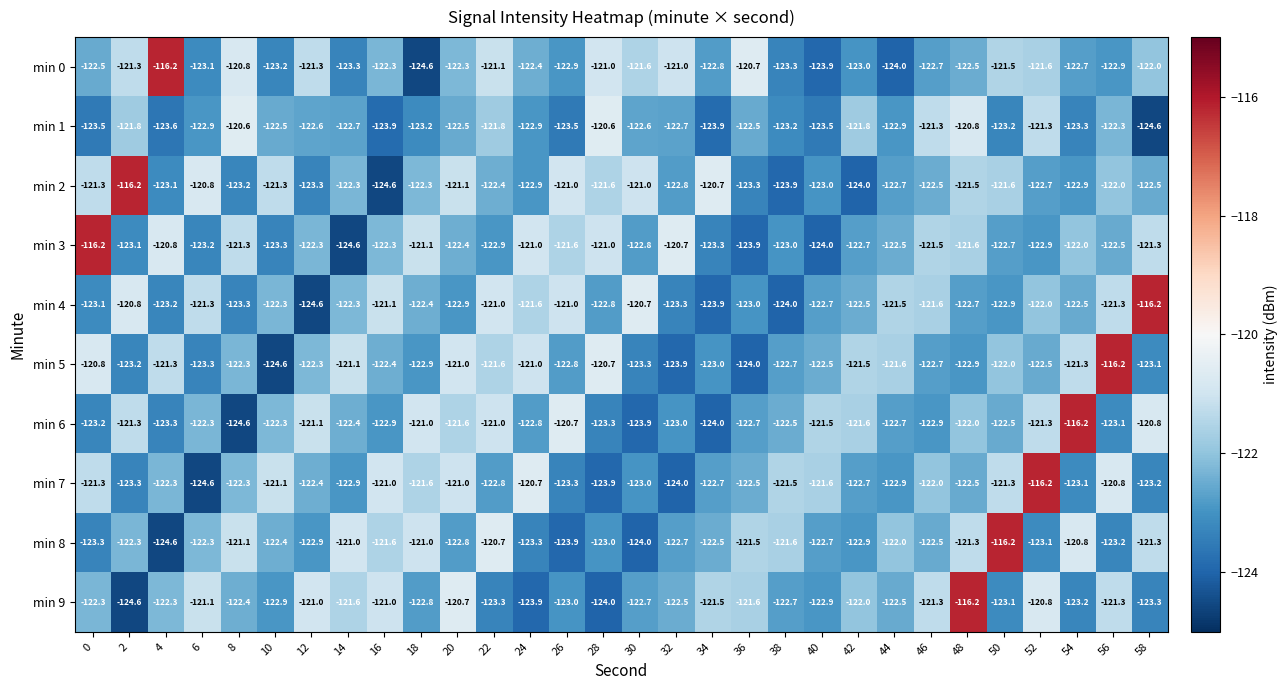

What is the difference between the maximum and minimum values in the min 8 series?

8.4